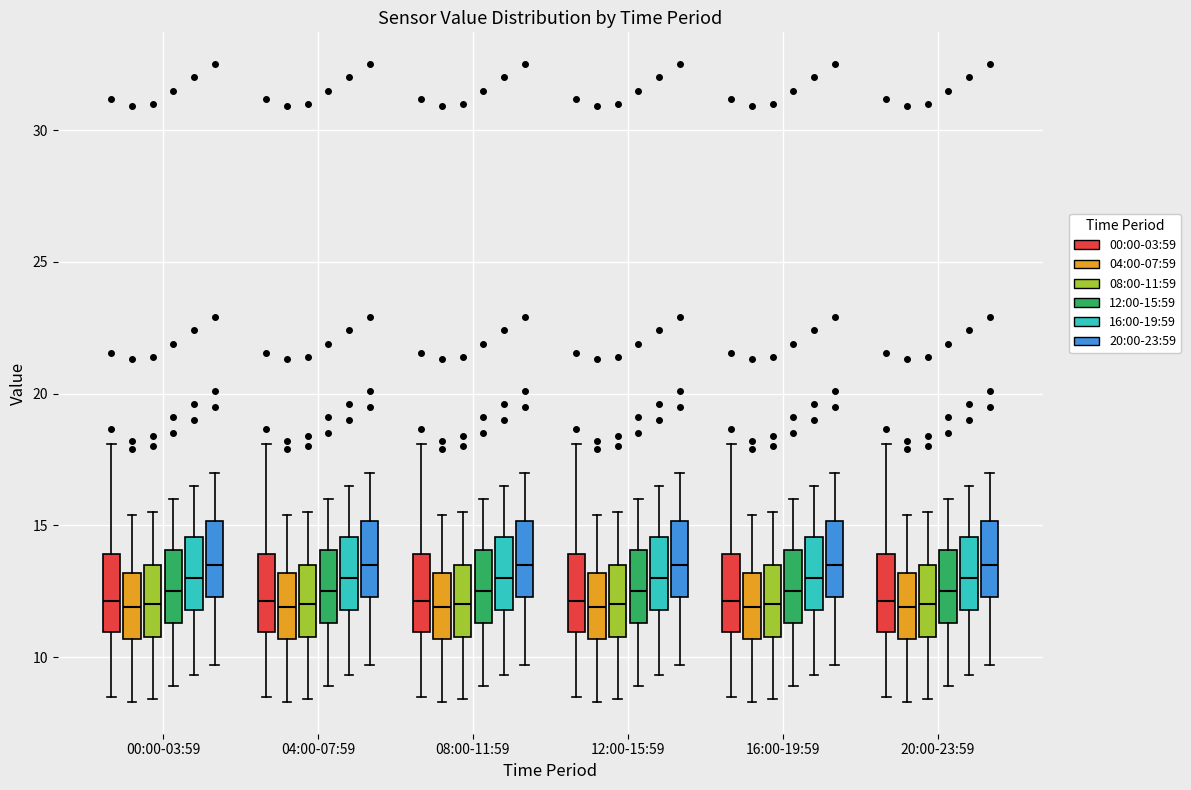

Where does the median line of the box for 00:00-03:59 (16:00-19:59) sit on the y-axis? The values are not printed on the chart, so give them approximately, as read against the axis.

13.0